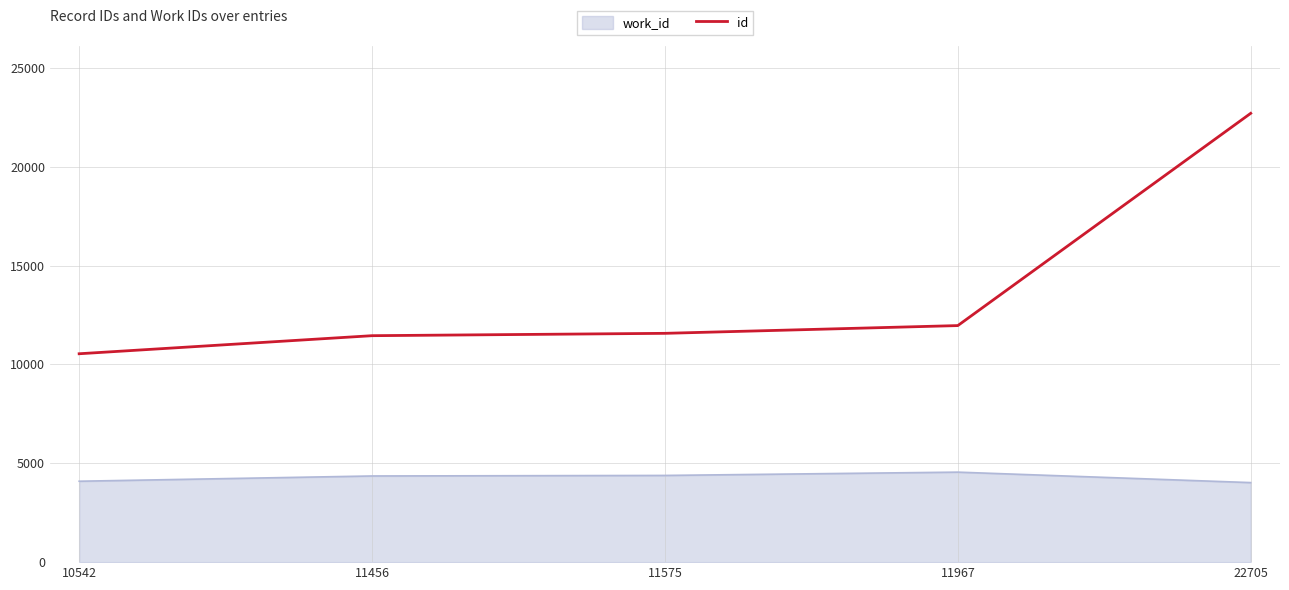

At 11967, list the series in order from largest to smallest.

id, work_id